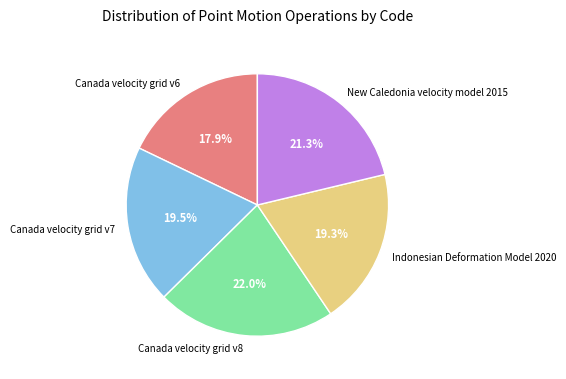

Is the sum of Canada velocity grid v6 and Indonesian Deformation Model 2020 greater than half?

No